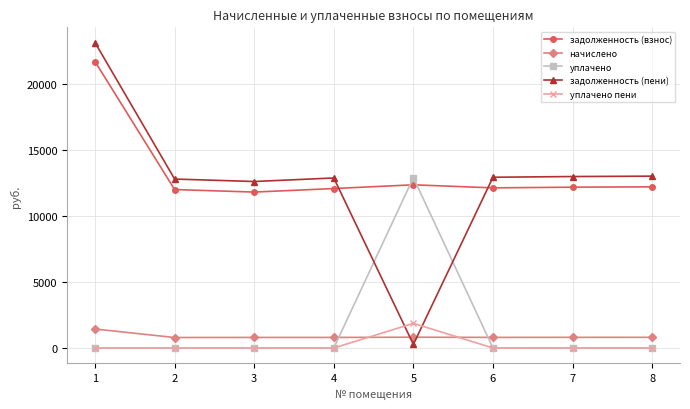

How many times do уплачено and начислено cross each other?

2